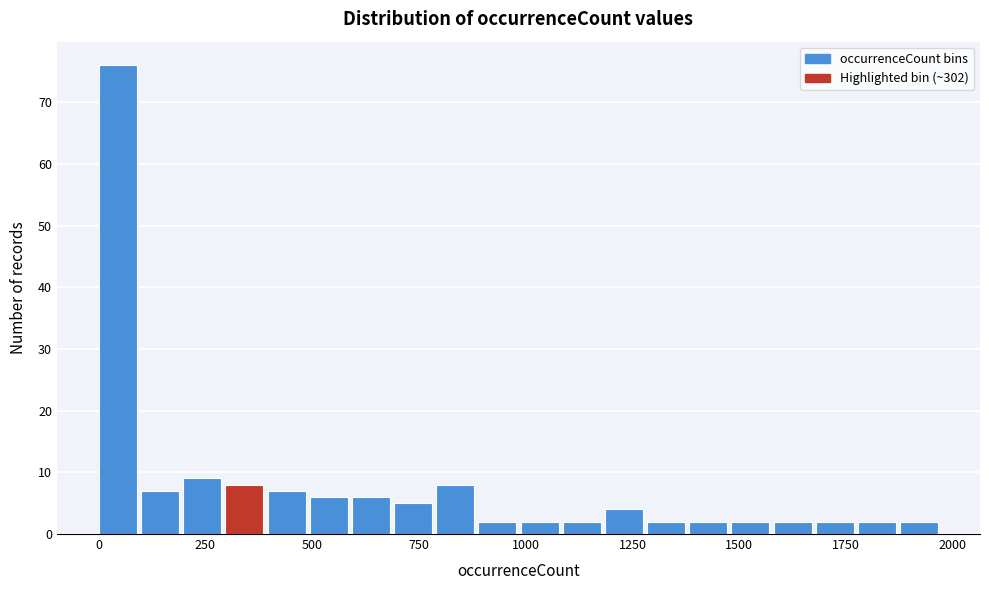

Around what value on the x-axis is the tallest bar? Give the approximate position of its centre, as read against the axis.

50